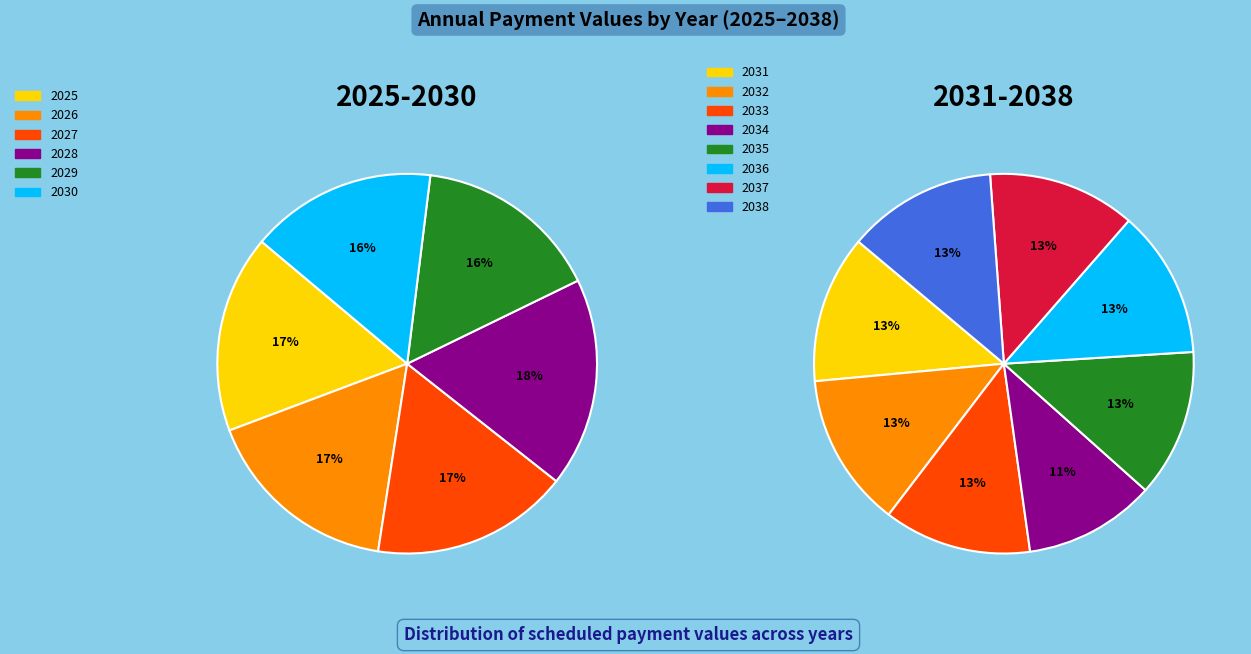

True or false: 2038 accounts for 1% of the total.

False